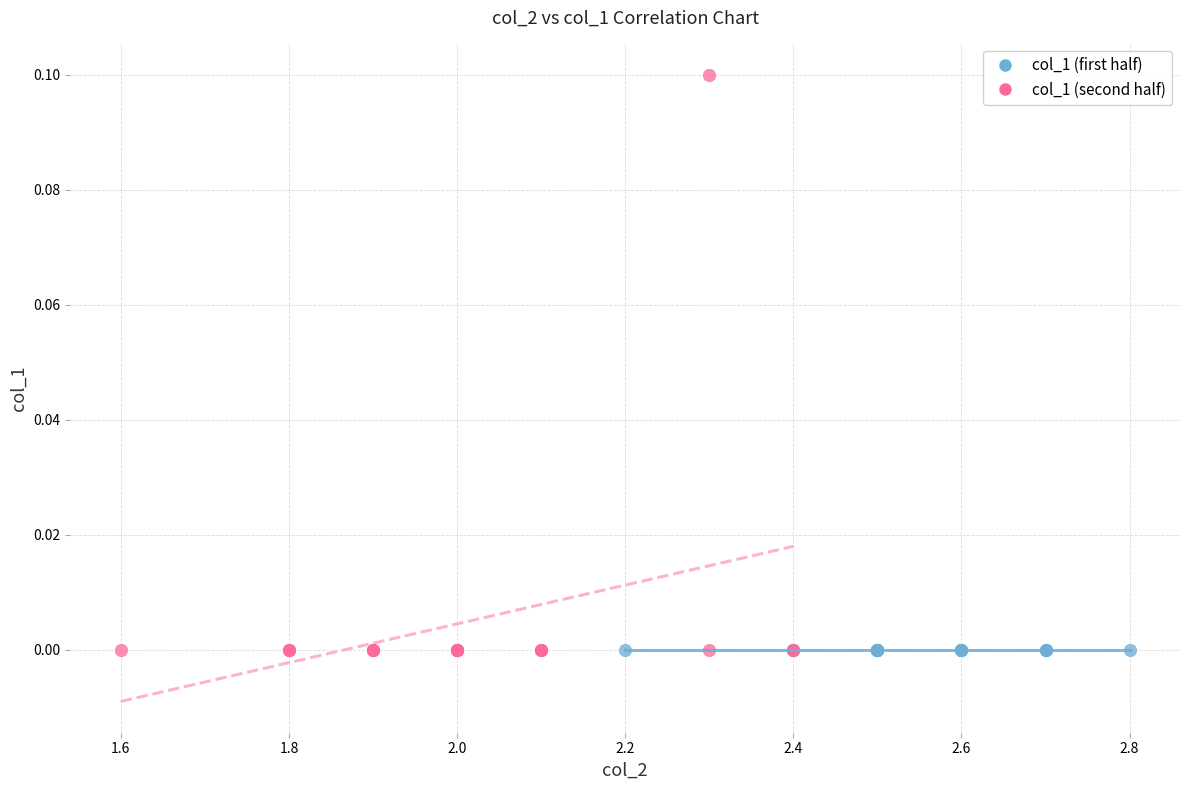

Which series reaches the maximum Y coordinate?

col_1 (second half)